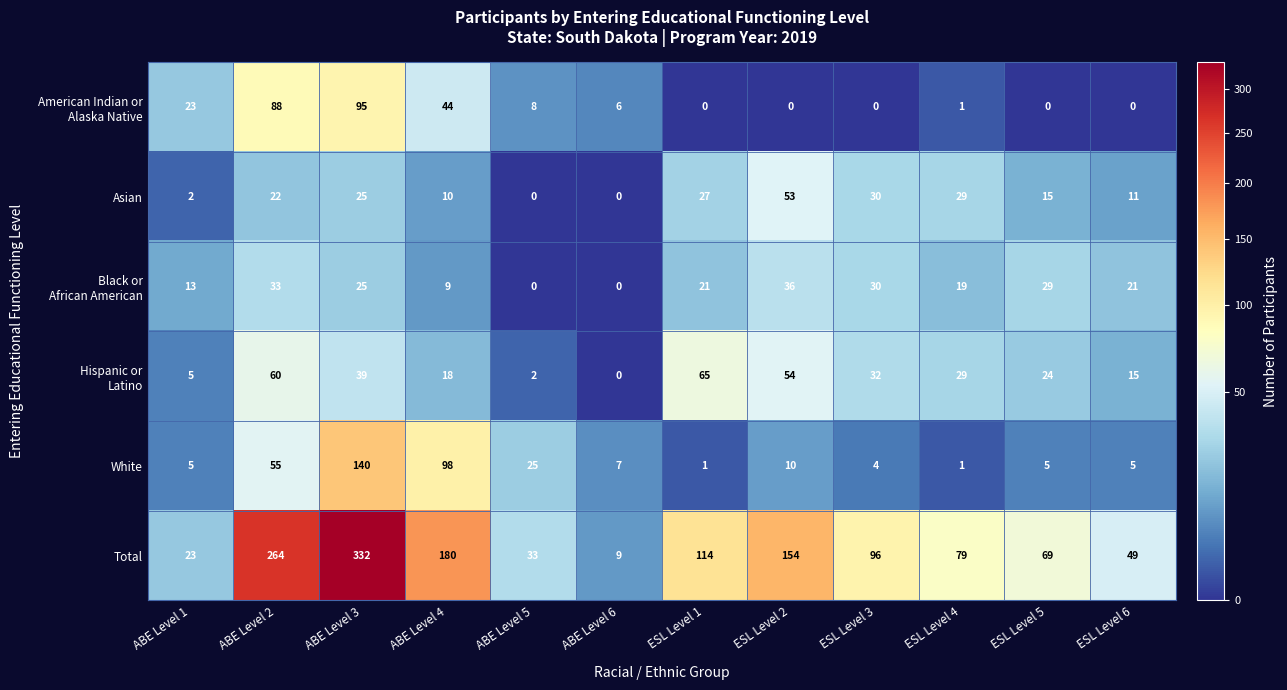

Which series has the widest spread of values?

Total